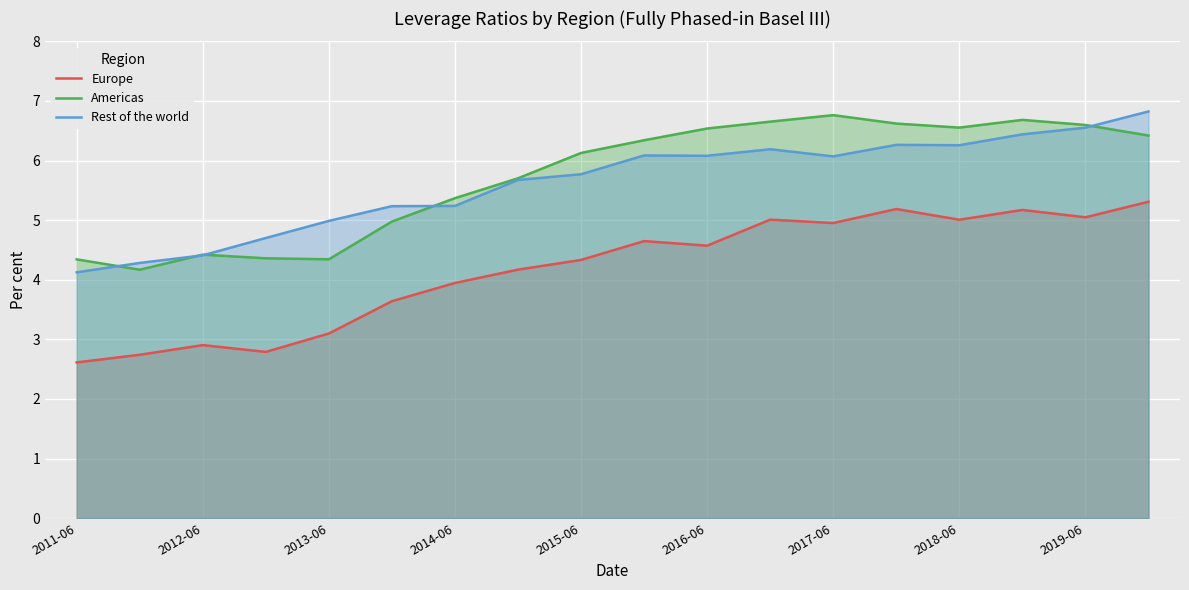

What is the greatest value displayed?

6.8